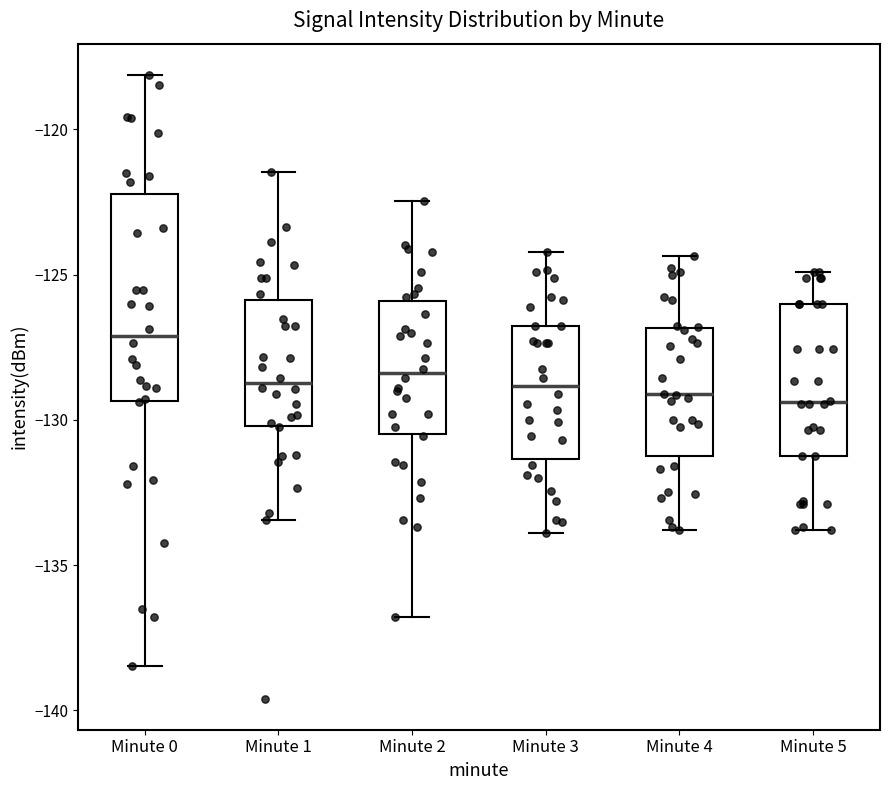

Where is the lower edge of the box for Minute 0 on the y-axis? The values are not printed on the chart, so give them approximately, as read against the axis.

-129.5